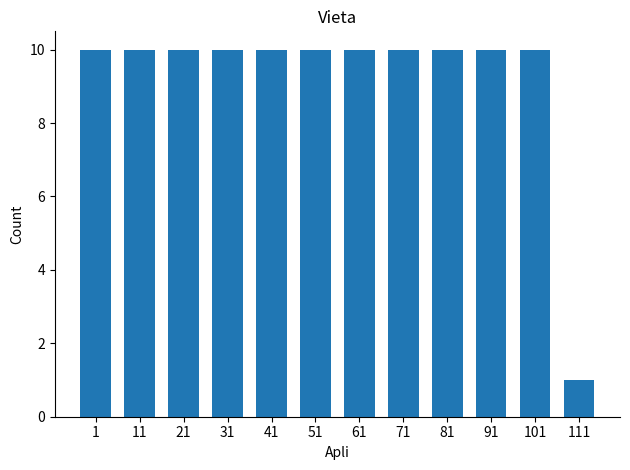

Between 111 and 31, which is larger?

31